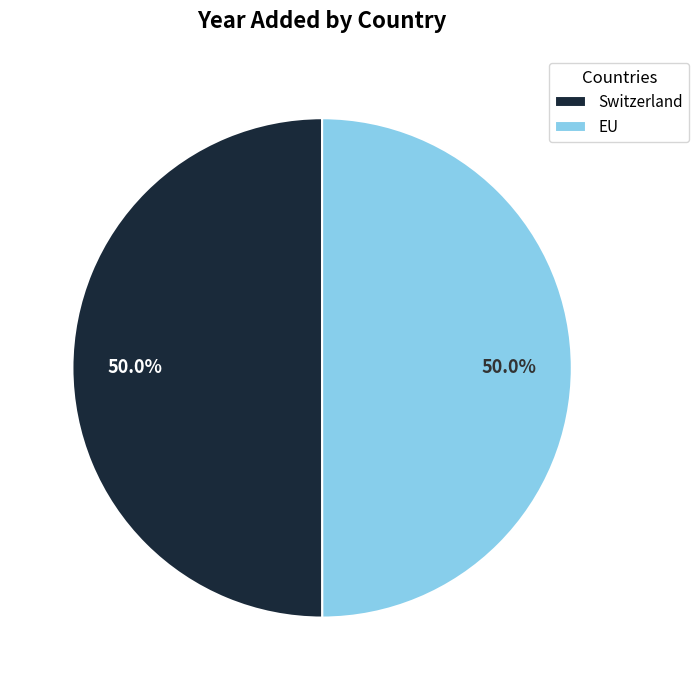

What is the ratio of the value at Switzerland to the value at EU?

1.0